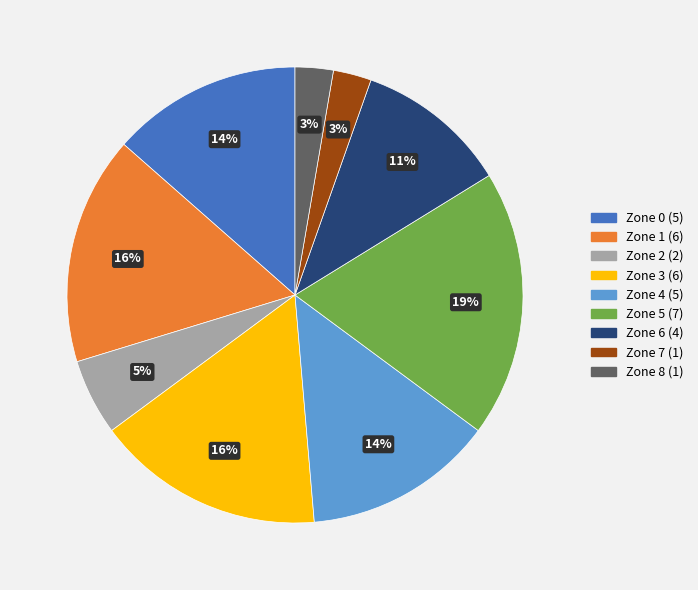

To the nearest percent, what is the average slice percentage?

11%